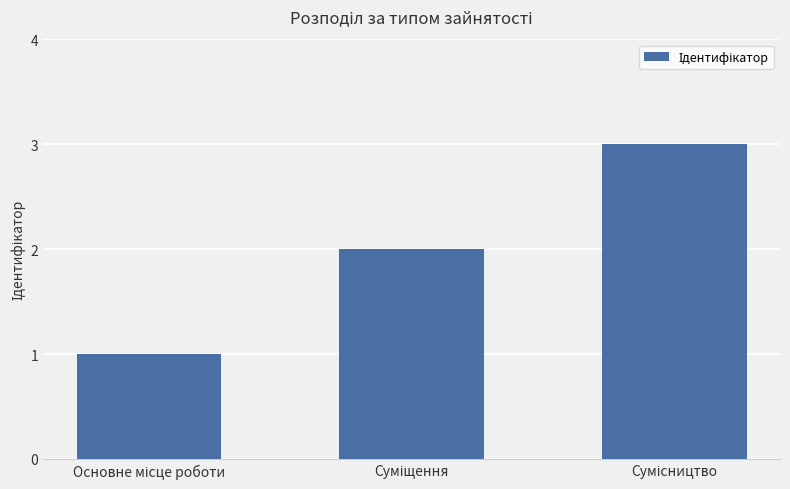

What is the difference between the second highest and minimum values?

1